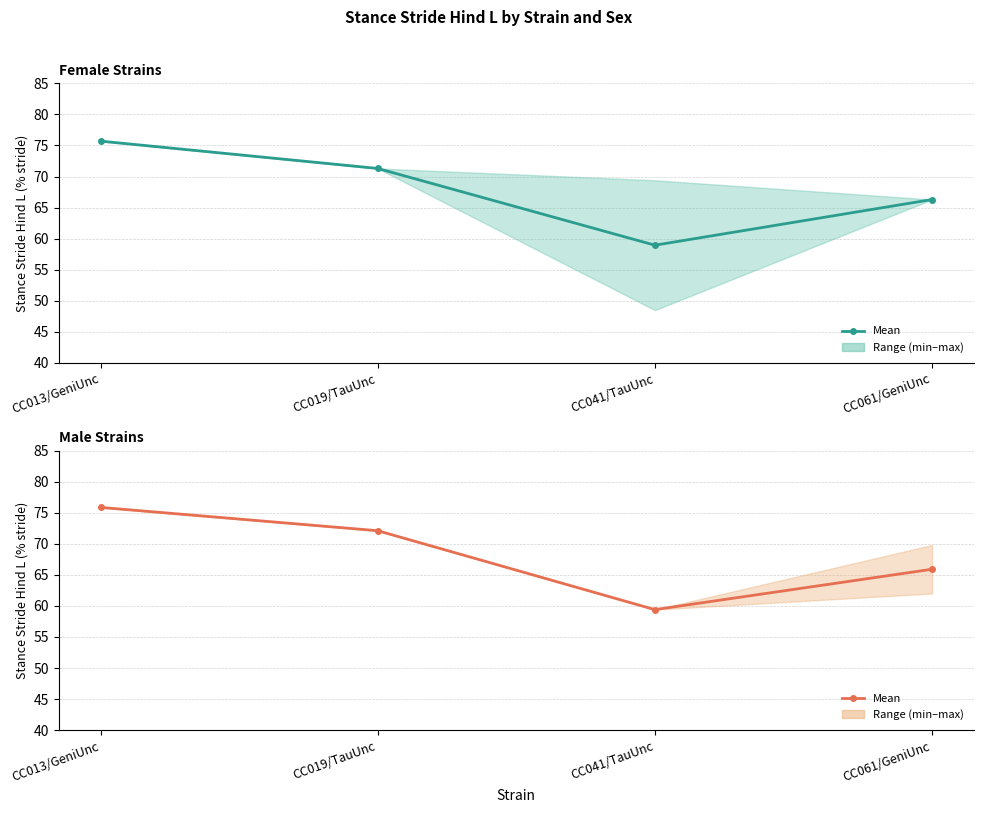

Reading left to right, extract all data points from this chart.

mean (female): CC013/GeniUnc=75.7	CC019/TauUnc=71.3	CC041/TauUnc=59.0	CC061/GeniUnc=66.3
mean (male): CC013/GeniUnc=75.8	CC019/TauUnc=72.1	CC041/TauUnc=59.4	CC061/GeniUnc=65.9